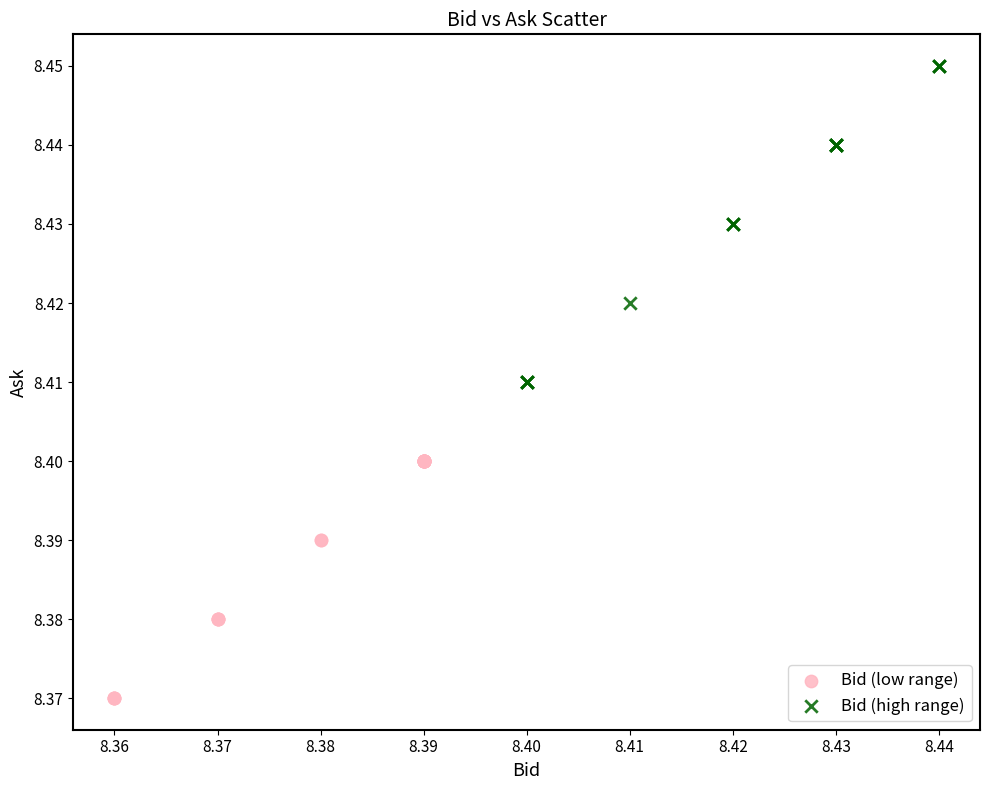

Which series has the largest Y range (max minus min)?

Bid (high range)